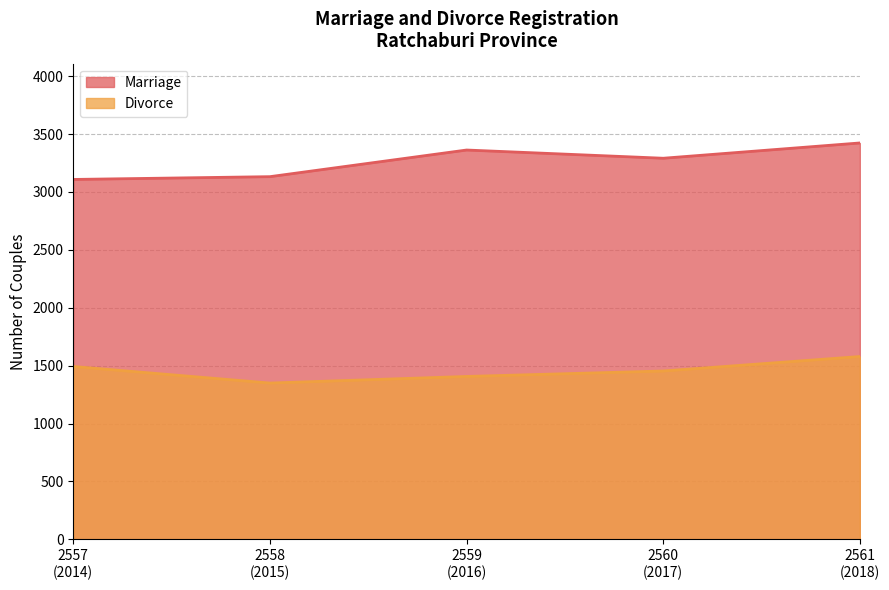

What is the lowest value of the Marriage series?

3108